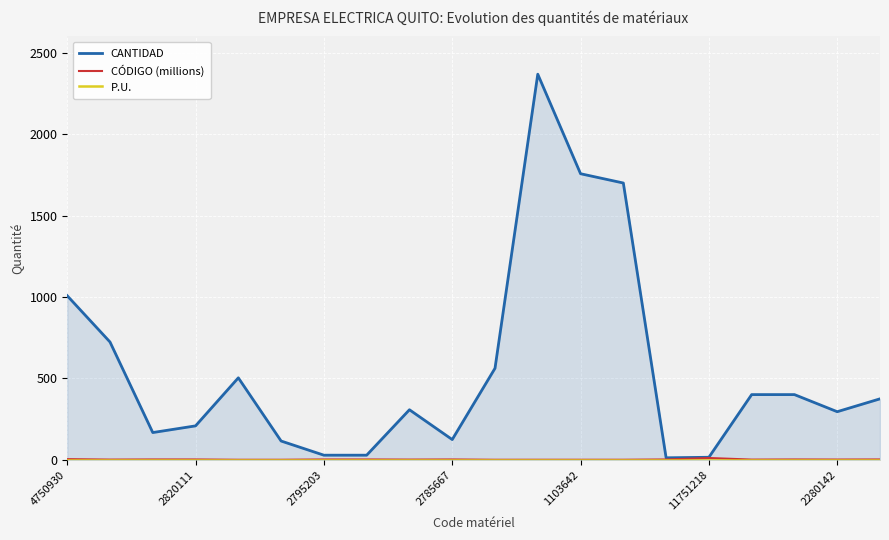

The CÓDIGO (millions) series shows 16.0 at 11751218. True or false?

False